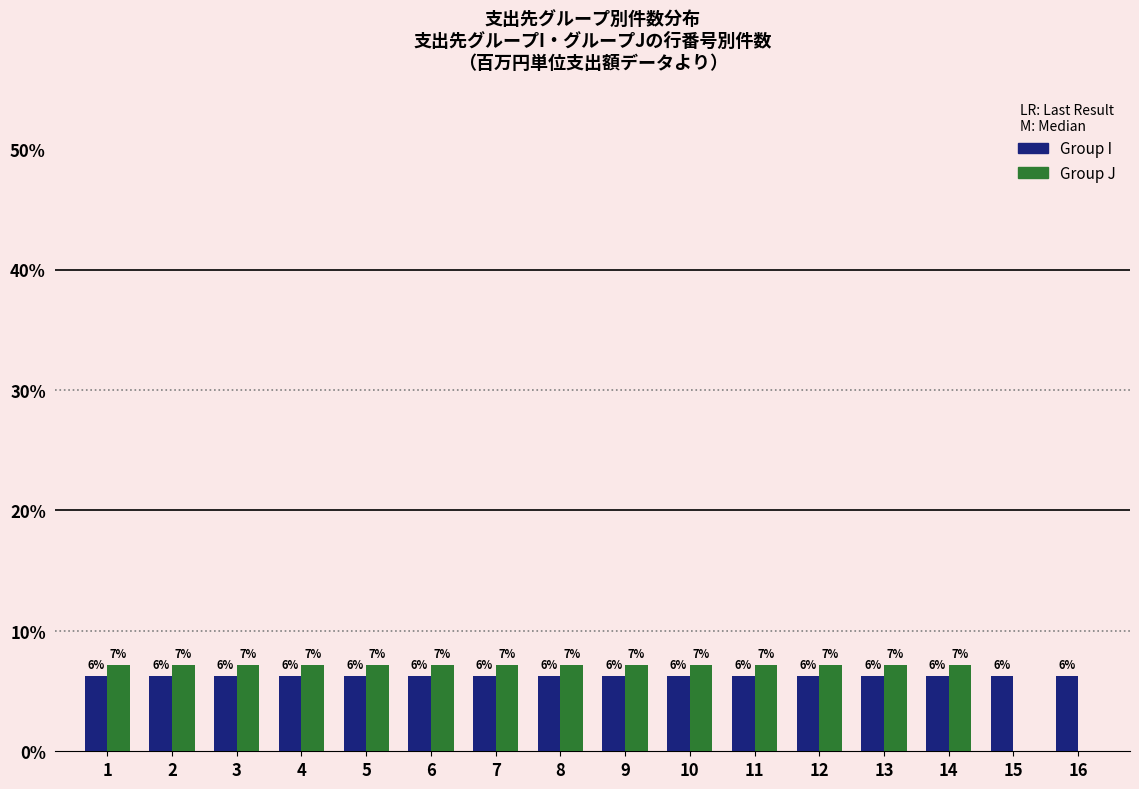

Are the bars horizontal?

No